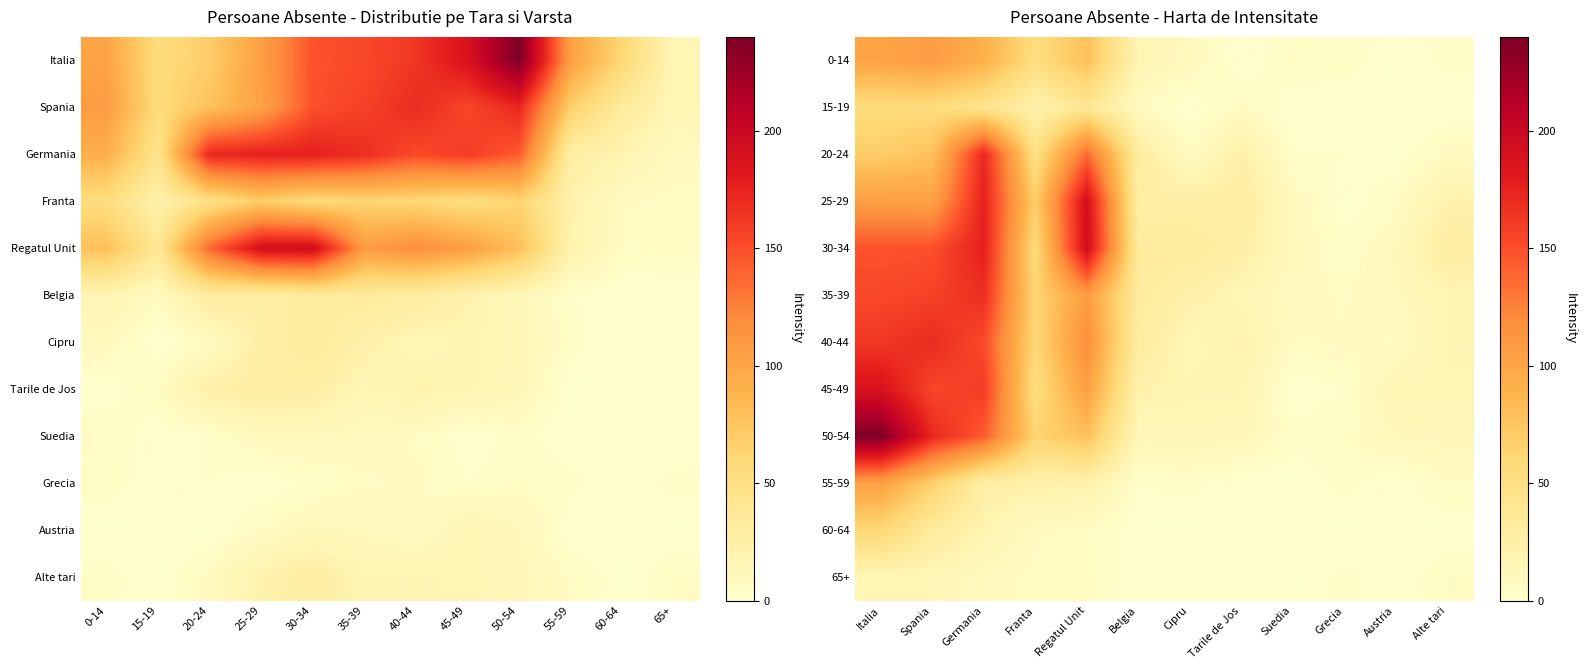

What is the spread (max minus min) of values at Alte tari?

28